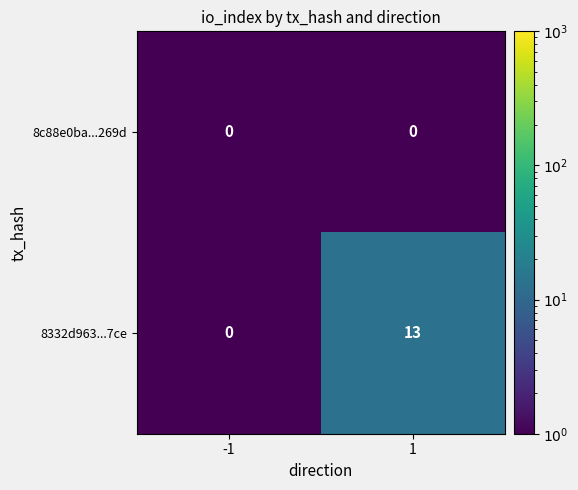

Which series has the largest total across all categories?

8332d963...7ce